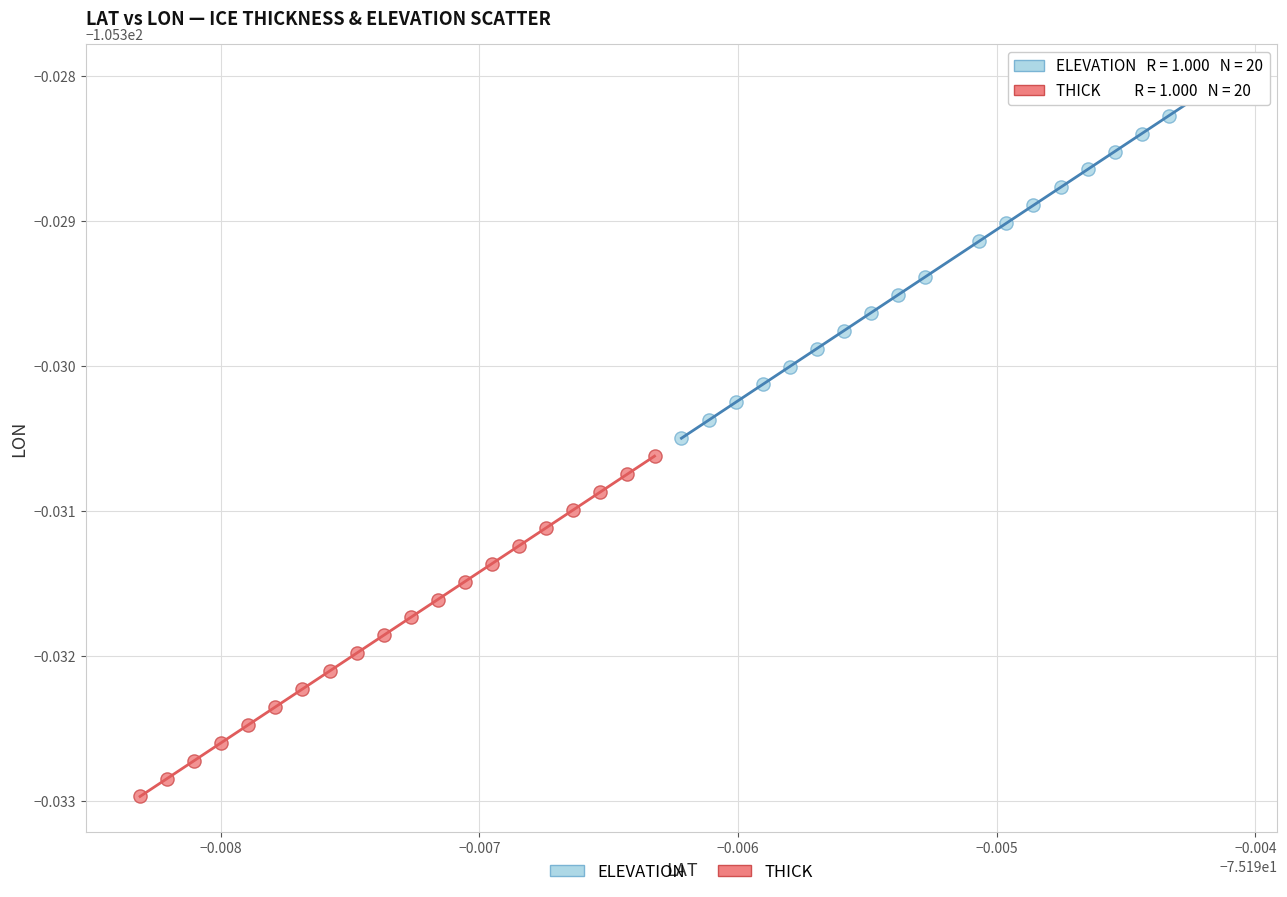

What are all the series names shown in the legend?

ELEVATION, THICK